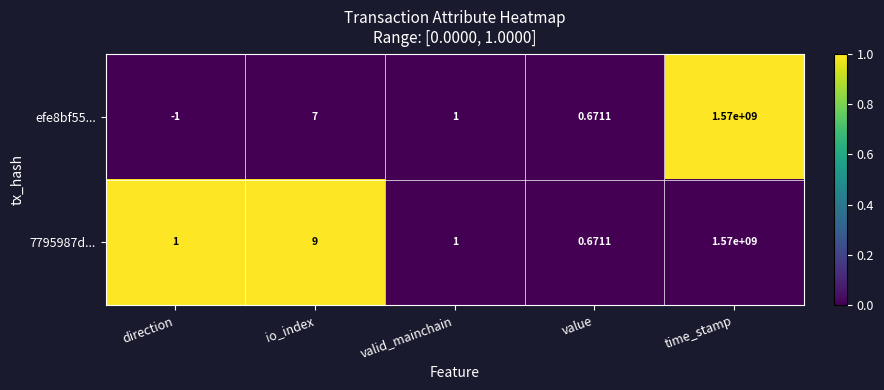

Which category has the lowest value across all series?

direction